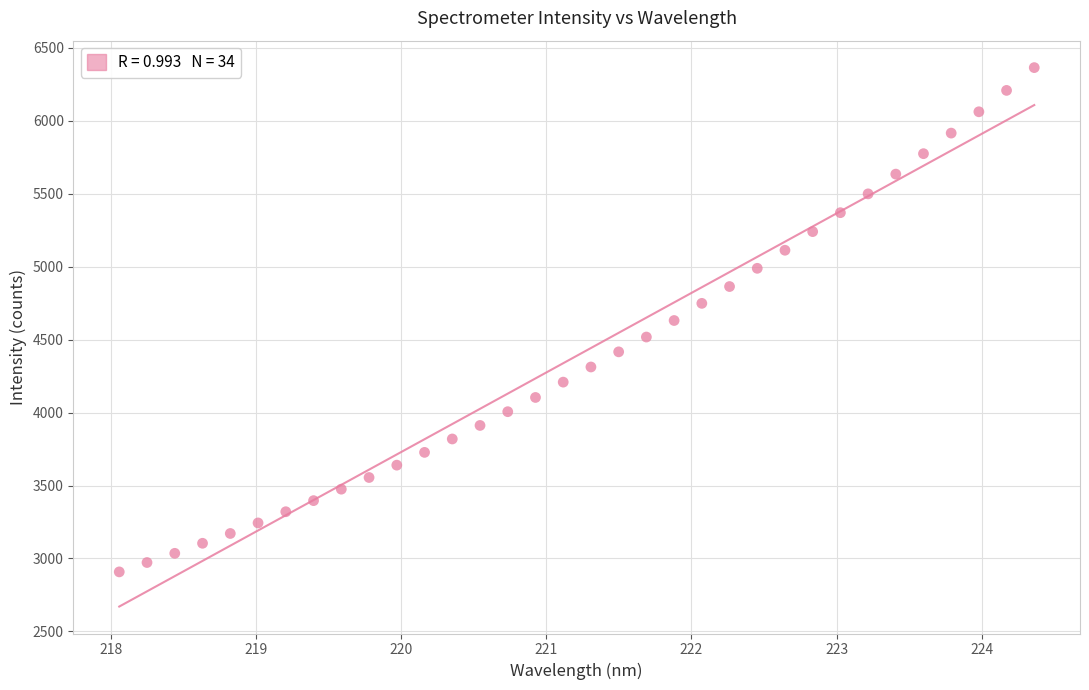

What is the range of Y values (max minus min)?

3456.1